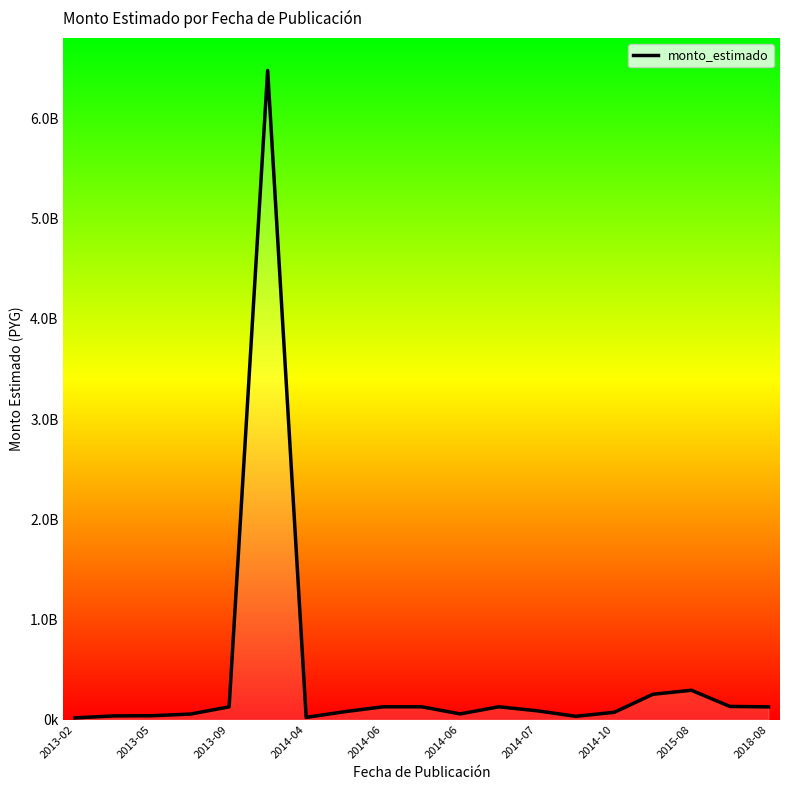

Does the chart display data point markers on the line(s)?

No